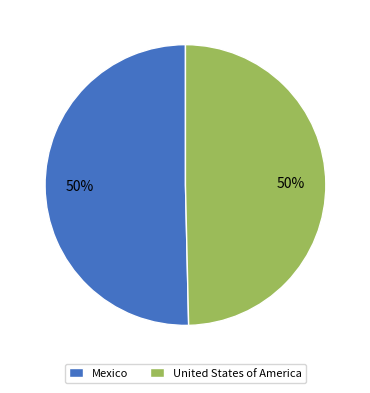

Approximately how many times larger is the value at Mexico compared to United States of America?

1.0